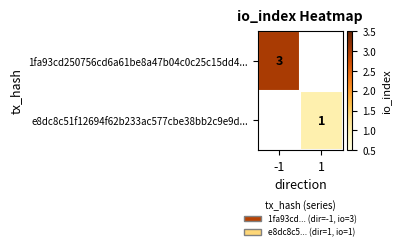

Is the value of 1fa93cd250756cd6a61be8a47b04c0c25c15dd4... at -1 greater than the value of e8dc8c51f12694f62b233ac577cbe38bb2c9e9d... at 1?

Yes